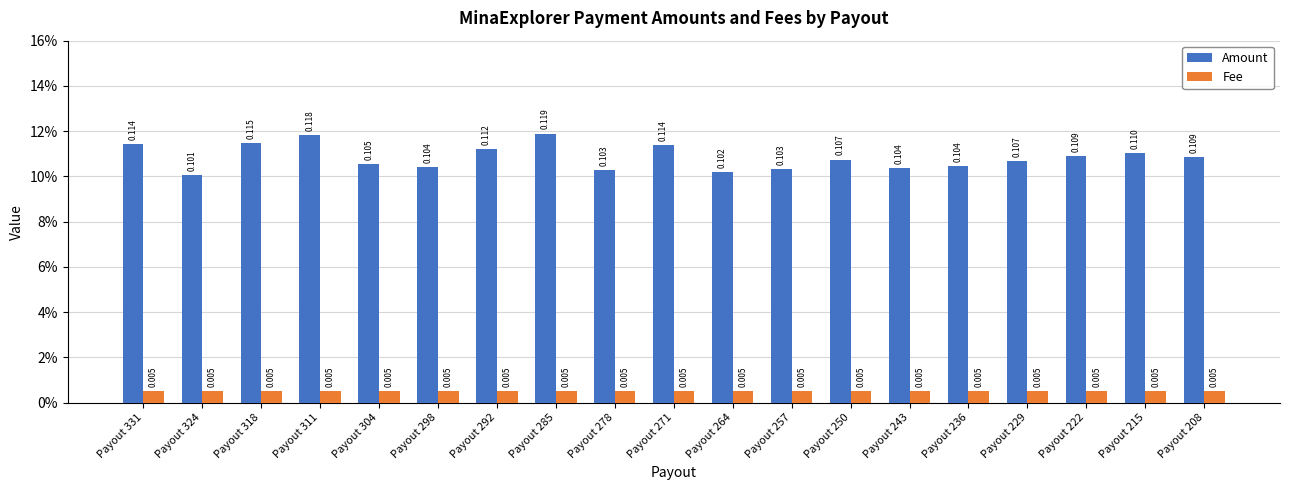

At which label does Fee reach its minimum?

Payout 331